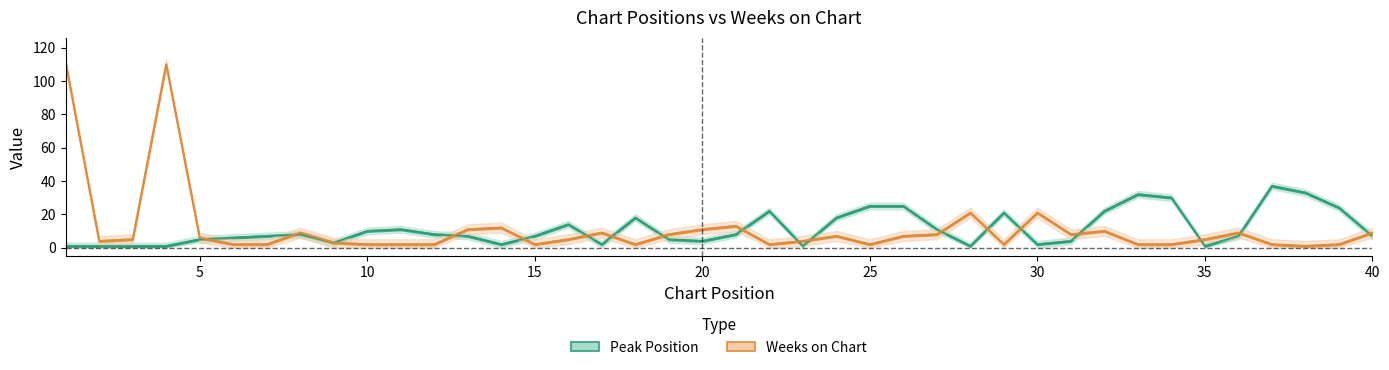

The value of Peak Position at 3 is 1. True or false?

True